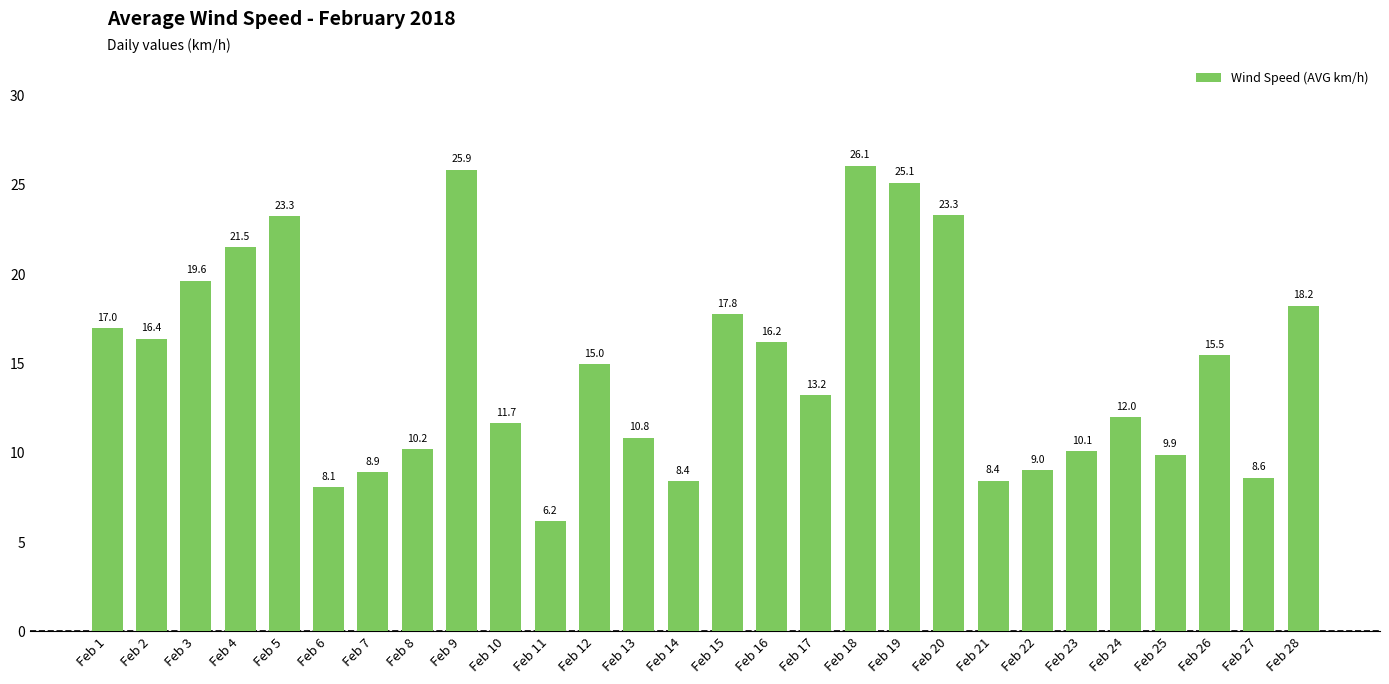

What is the difference between the maximum and minimum values?

19.9